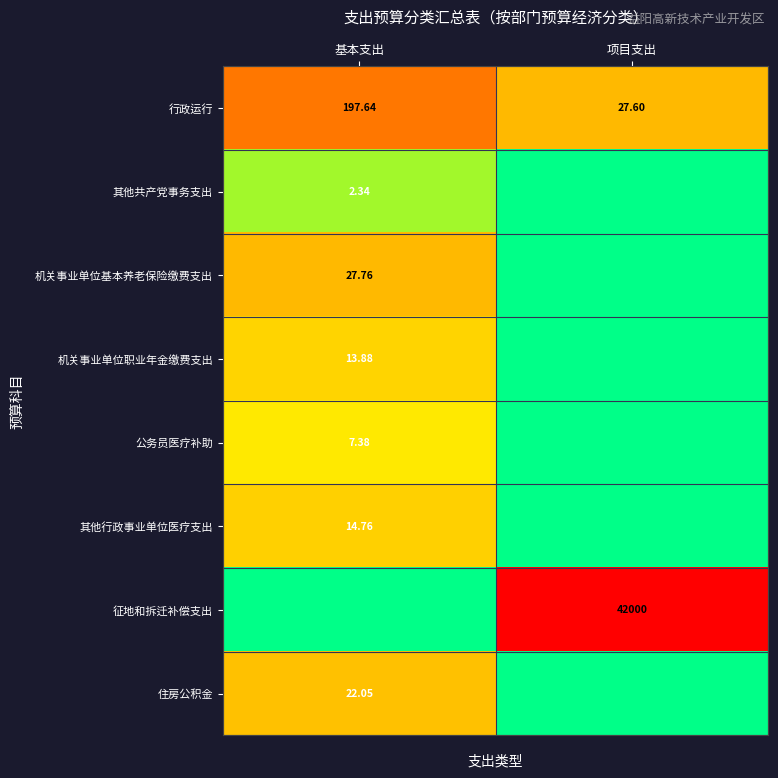

Where is 行政运行 nearest to the value 112?

项目支出